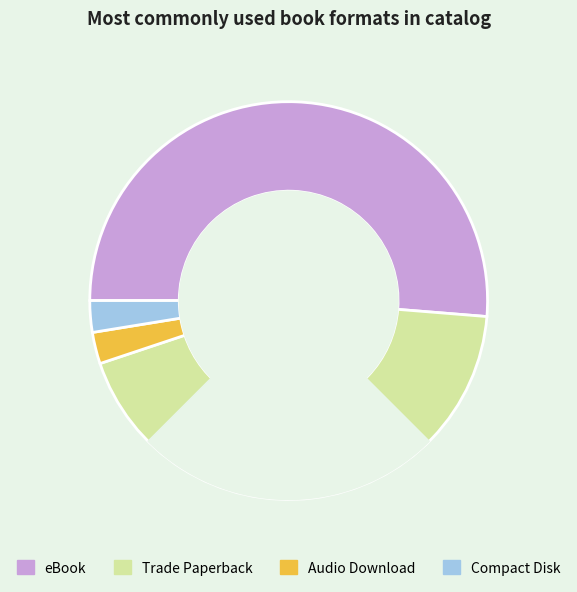

Does any single category account for the majority?

Yes